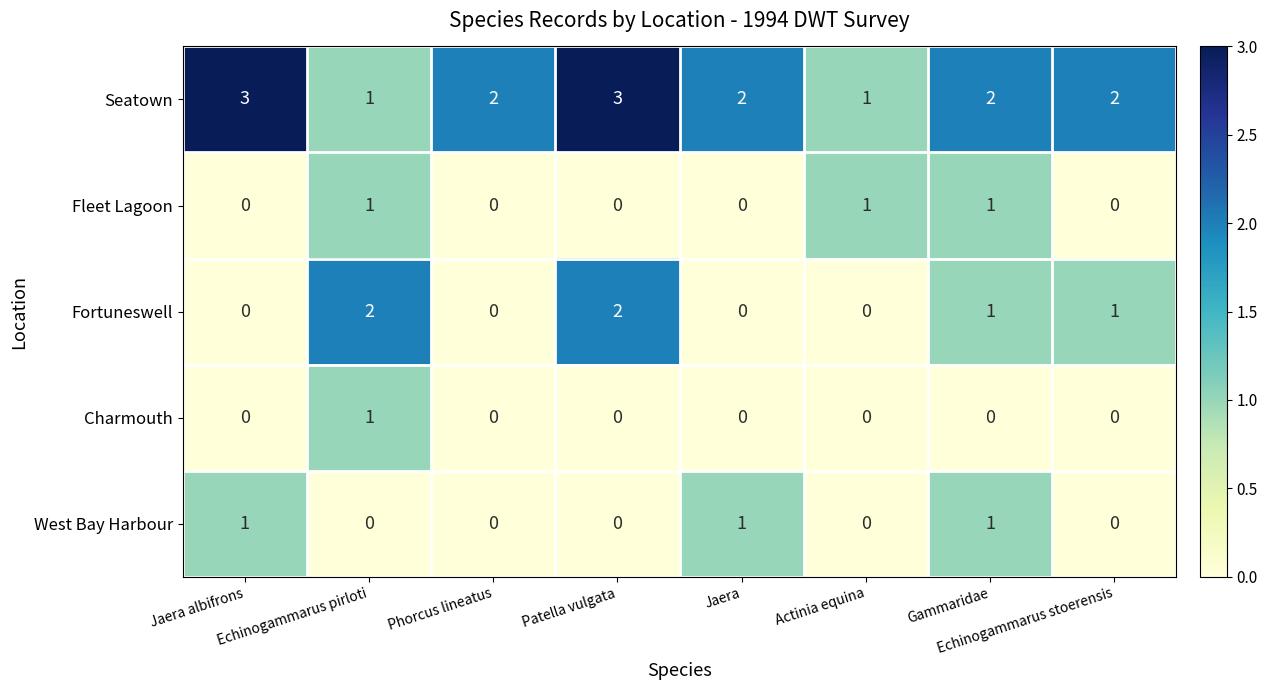

True or false: Seatown has a value of 2 at Echinogammarus stoerensis.

True